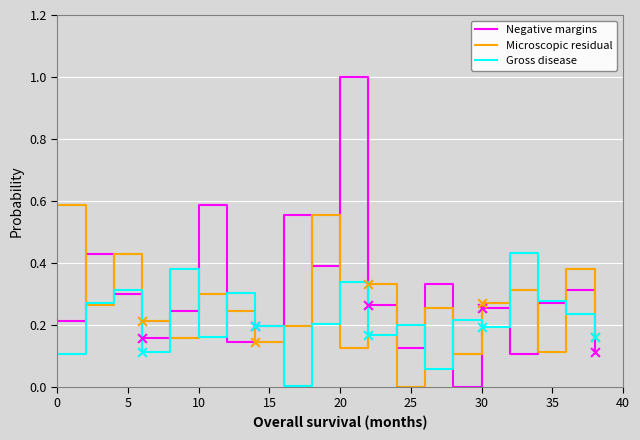

Which series ends up on top after the final intersection of Negative margins and Microscopic residual?

Microscopic residual